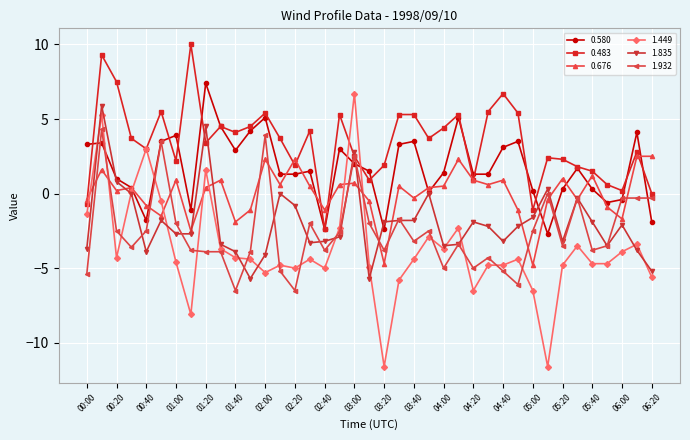

Which series has the largest total across all categories?

0.483